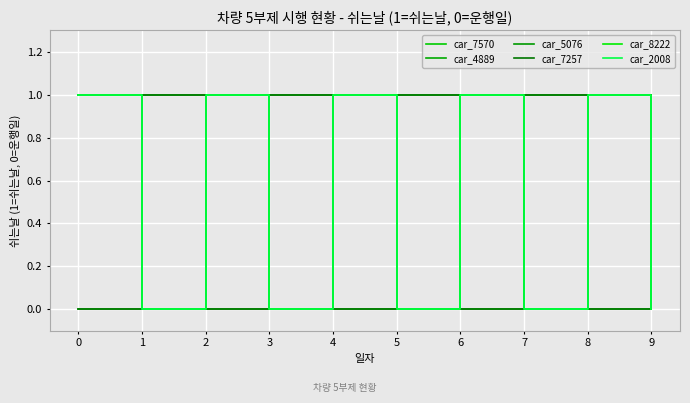

Does the chart display data point markers on the line(s)?

No